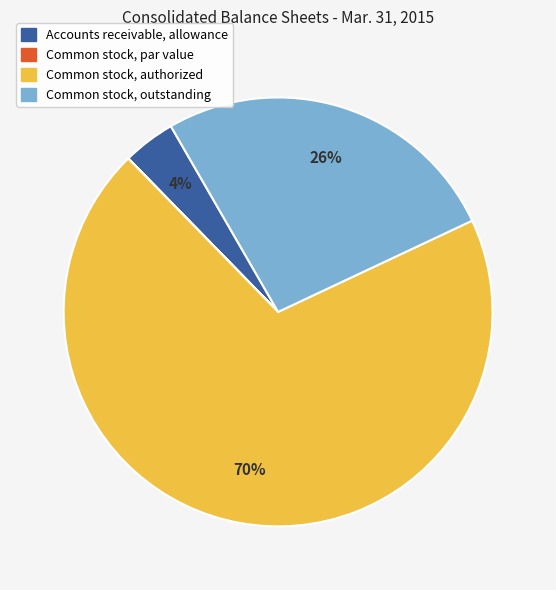

To the nearest percent, what is the difference between the Common stock, outstanding and Accounts receivable, allowance slice percentages?

22%